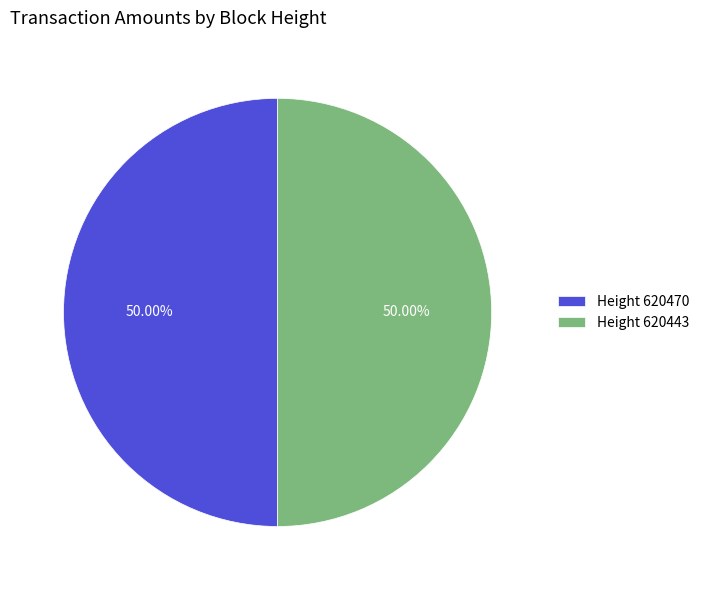

Is the sum of Height 620470 and Height 620443 greater than half?

Yes